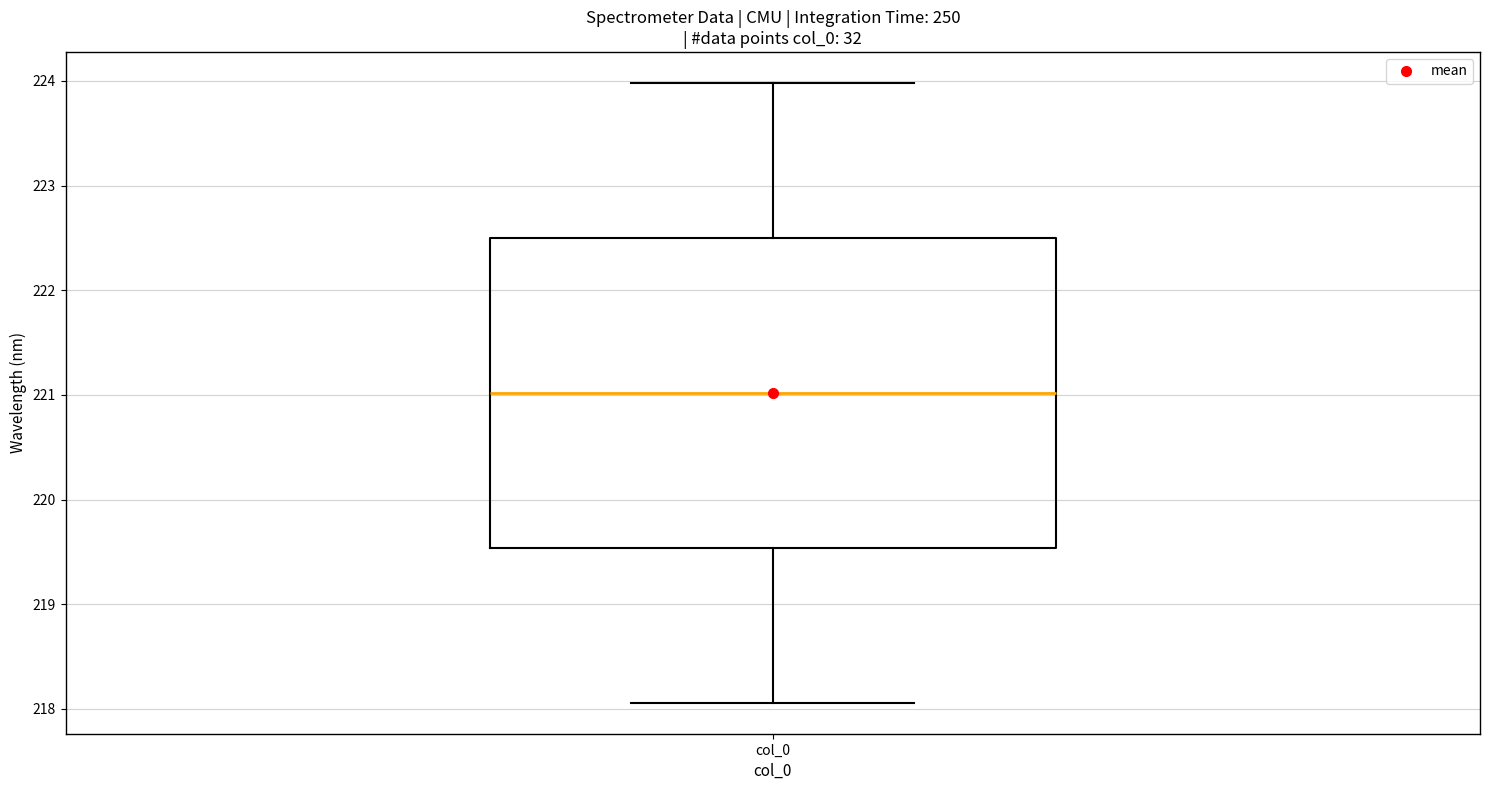

Read this box plot against the y-axis: the position of the median line, the range covered by the box, and the ends of both whiskers. The values are not printed on the chart, so give them approximately, as read against the axis.

median 221.0, box 219.5 to 222.5, whiskers 218.1 to 224.0